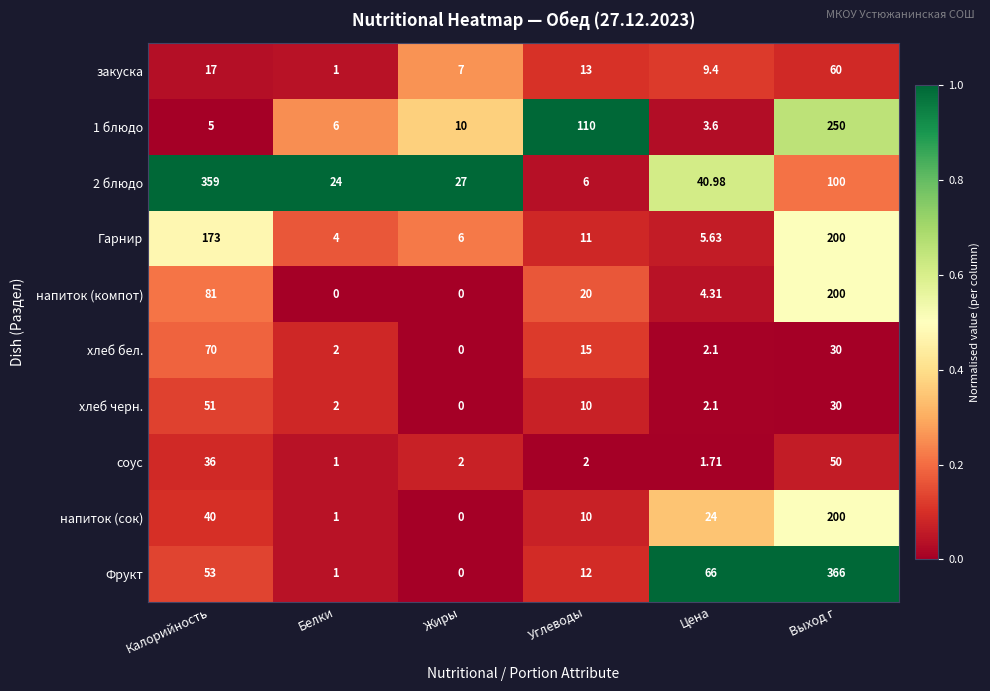

At which category is the sum across all series the highest?

Выход г